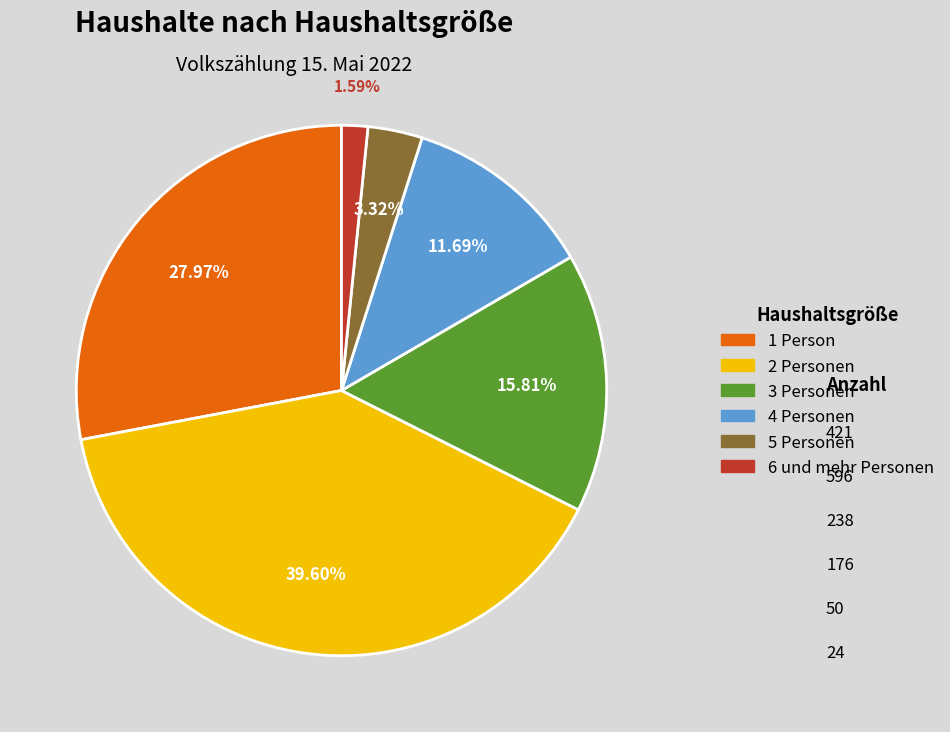

How many slices are in this pie chart?

6